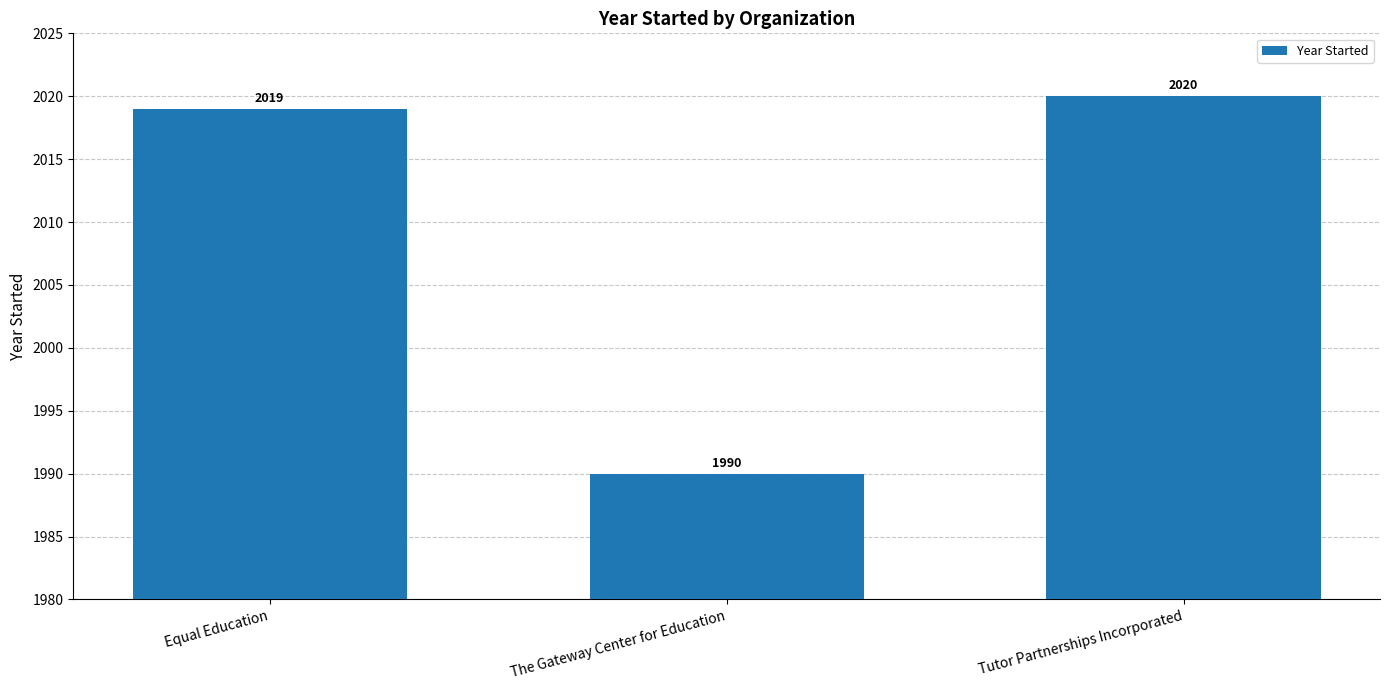

Which category has the highest value across all series?

Tutor Partnerships Incorporated